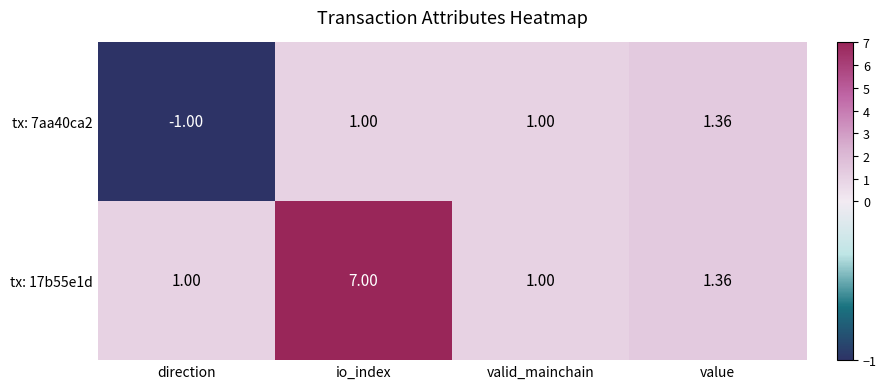

At which category is the sum across all series the highest?

io_index